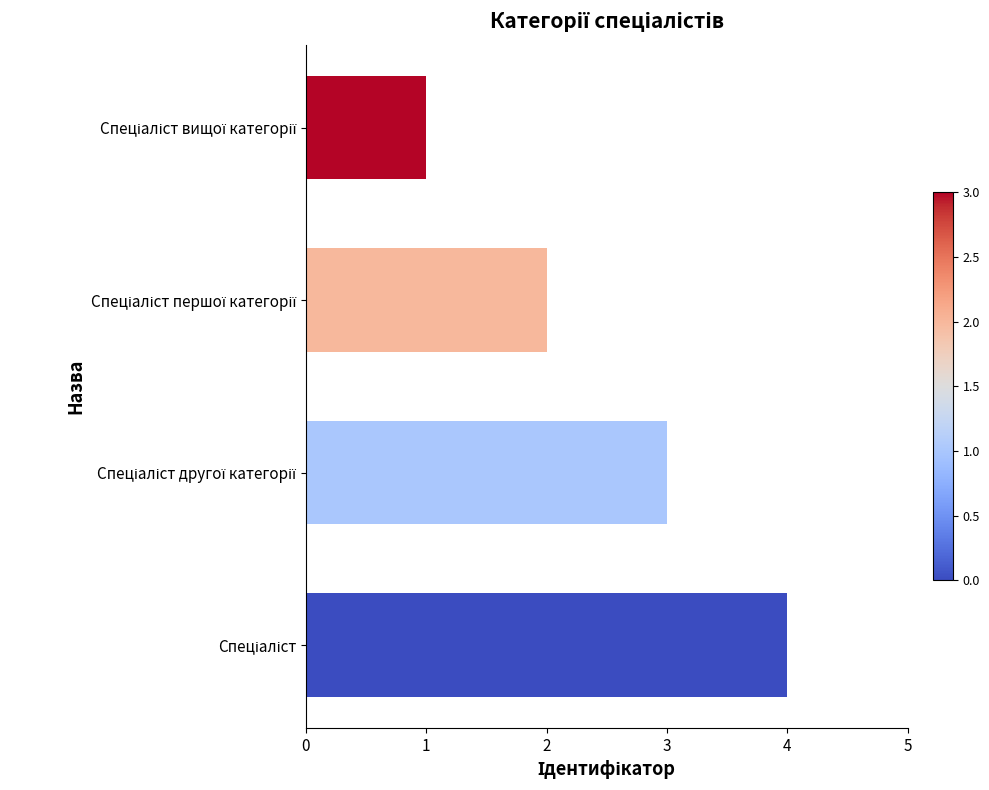

What is the maximum value shown in the chart?

4